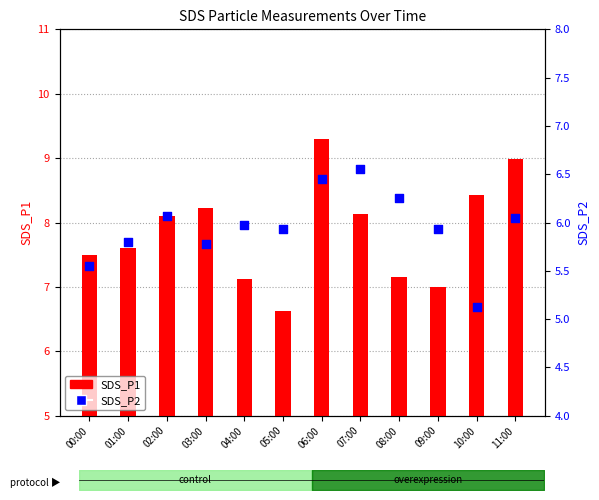

Which series has the largest Y range (max minus min)?

SDS_P1